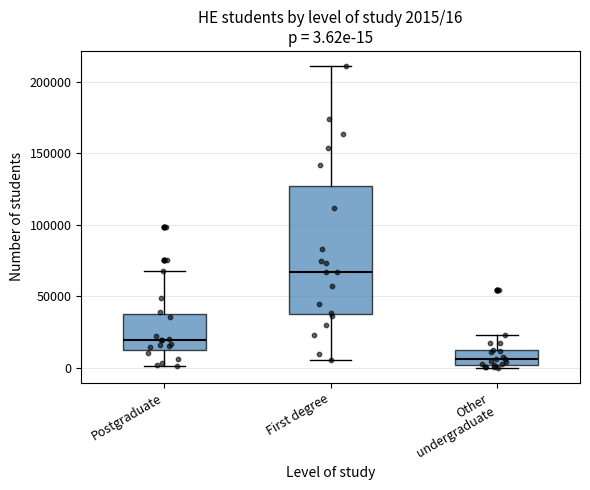

Which box has the lowest median line?

Other undergraduate